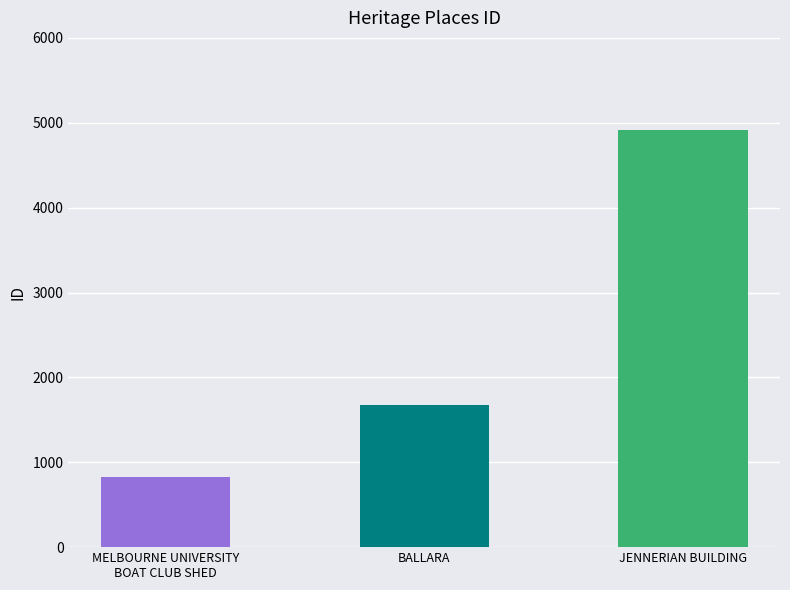

Rank the categories by value from lowest to highest.

MELBOURNE UNIVERSITY
BOAT CLUB SHED, BALLARA, JENNERIAN BUILDING